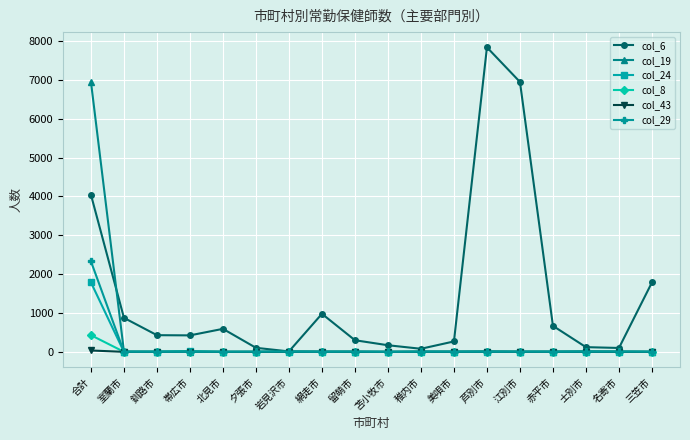

At which category is the sum across all series the highest?

合計